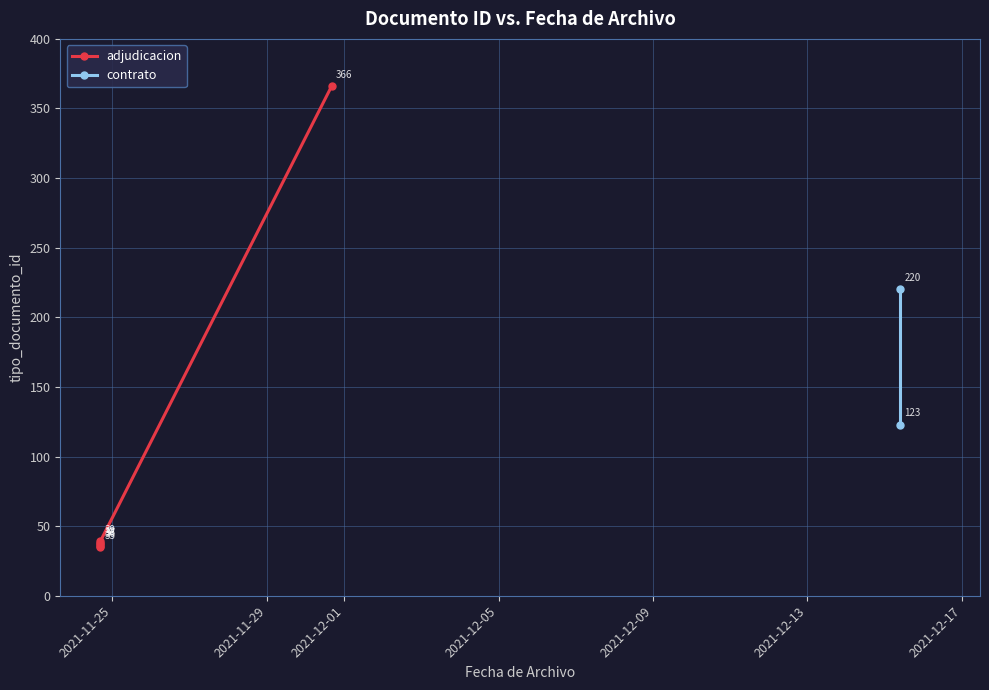

Does the chart have visible grid lines?

Yes